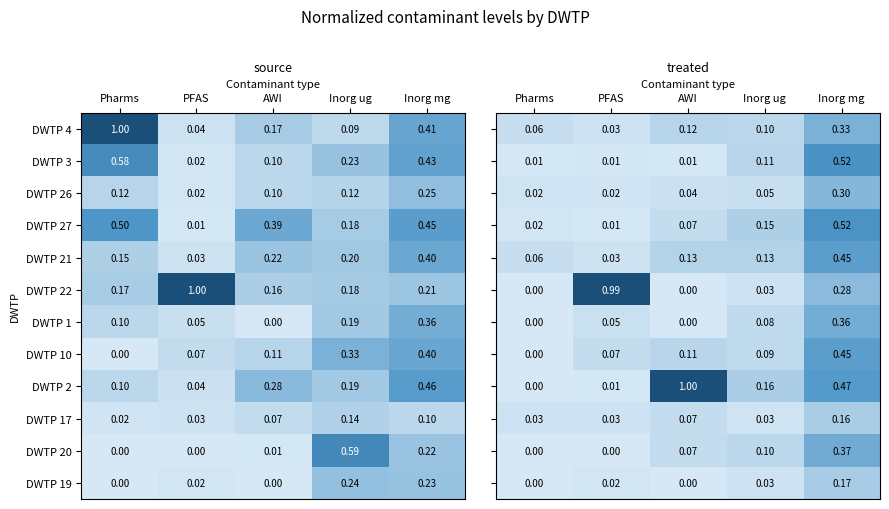

Where is DWTP 3 nearest to the value 0?

PFAS